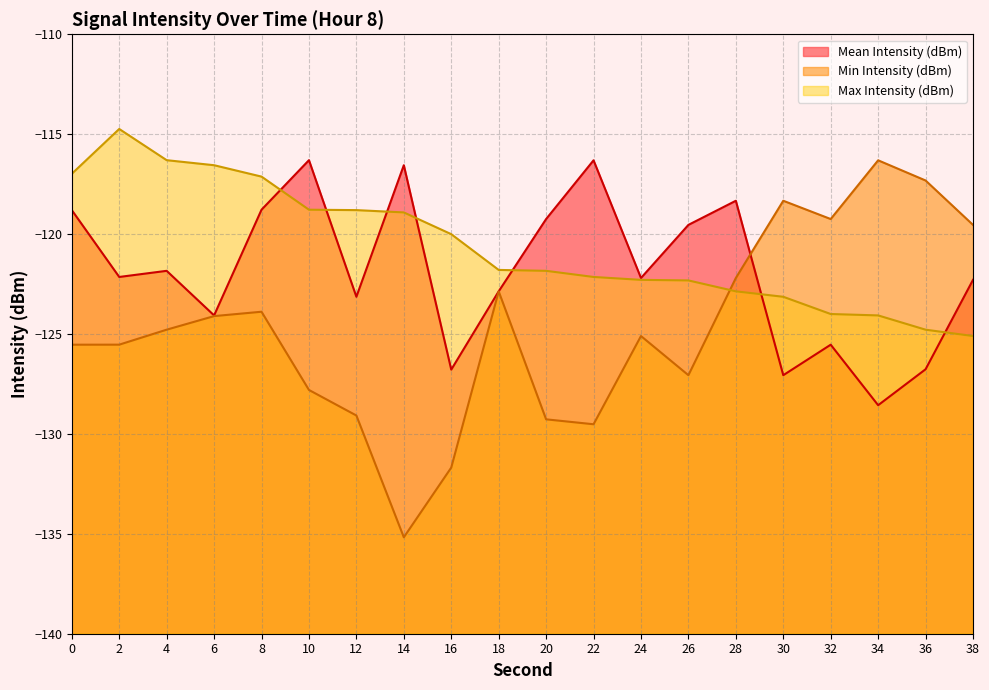

Reading right to left, list all the values displayed in this chart.

Mean Intensity (dBm): 38=-122.3	36=-126.8	34=-128.6	32=-125.5	30=-127.1	28=-118.3	26=-119.5	24=-122.2	22=-116.3	20=-119.2	18=-122.9	16=-126.8	14=-116.6	12=-123.1	10=-116.3	8=-118.8	6=-124.1	4=-121.8	2=-122.1	0=-118.8
Min Intensity (dBm): 38=-119.5	36=-117.3	34=-116.3	32=-119.2	30=-118.3	28=-122.2	26=-127.1	24=-125.1	22=-129.5	20=-129.3	18=-122.9	16=-131.7	14=-135.2	12=-129.1	10=-127.8	8=-123.9	6=-124.1	4=-124.8	2=-125.5	0=-125.5
Max Intensity (dBm): 38=-125.1	36=-124.8	34=-124.1	32=-124.0	30=-123.1	28=-122.9	26=-122.3	24=-122.3	22=-122.1	20=-121.8	18=-121.8	16=-120.0	14=-118.9	12=-118.8	10=-118.8	8=-117.1	6=-116.6	4=-116.3	2=-114.7	0=-117.0